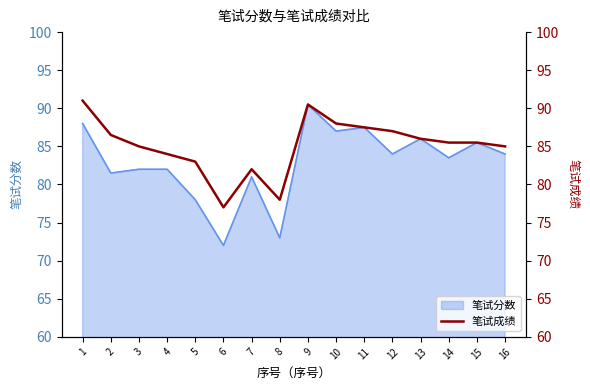

How many lines are shown in the chart?

1